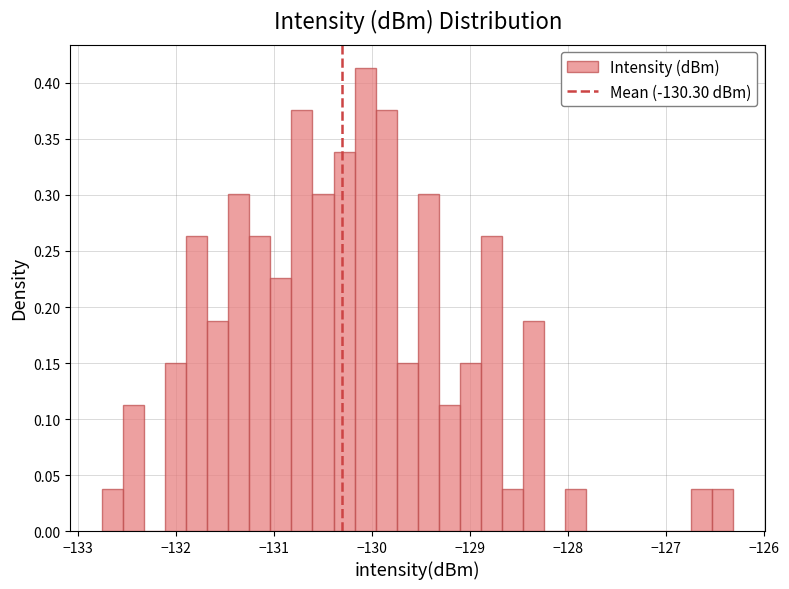

Around what value on the x-axis is the tallest bar? Give the approximate position of its centre, as read against the axis.

-130.1